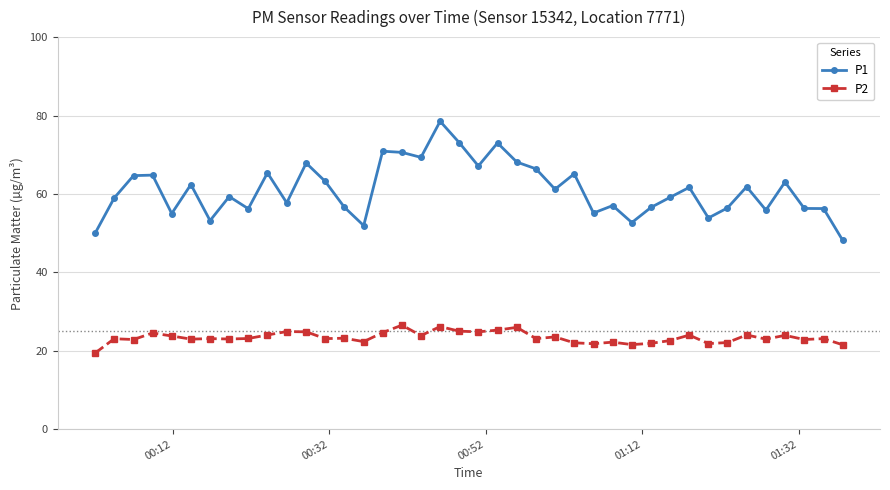

What is the difference between the maximum and minimum values in the P2 series?

7.1